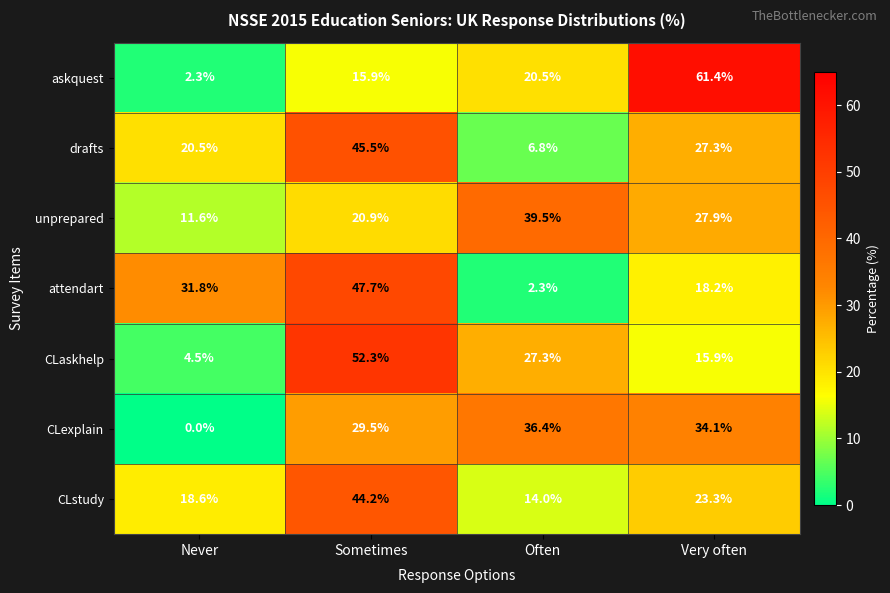

The attendart series shows 26.1 at Sometimes. True or false?

False